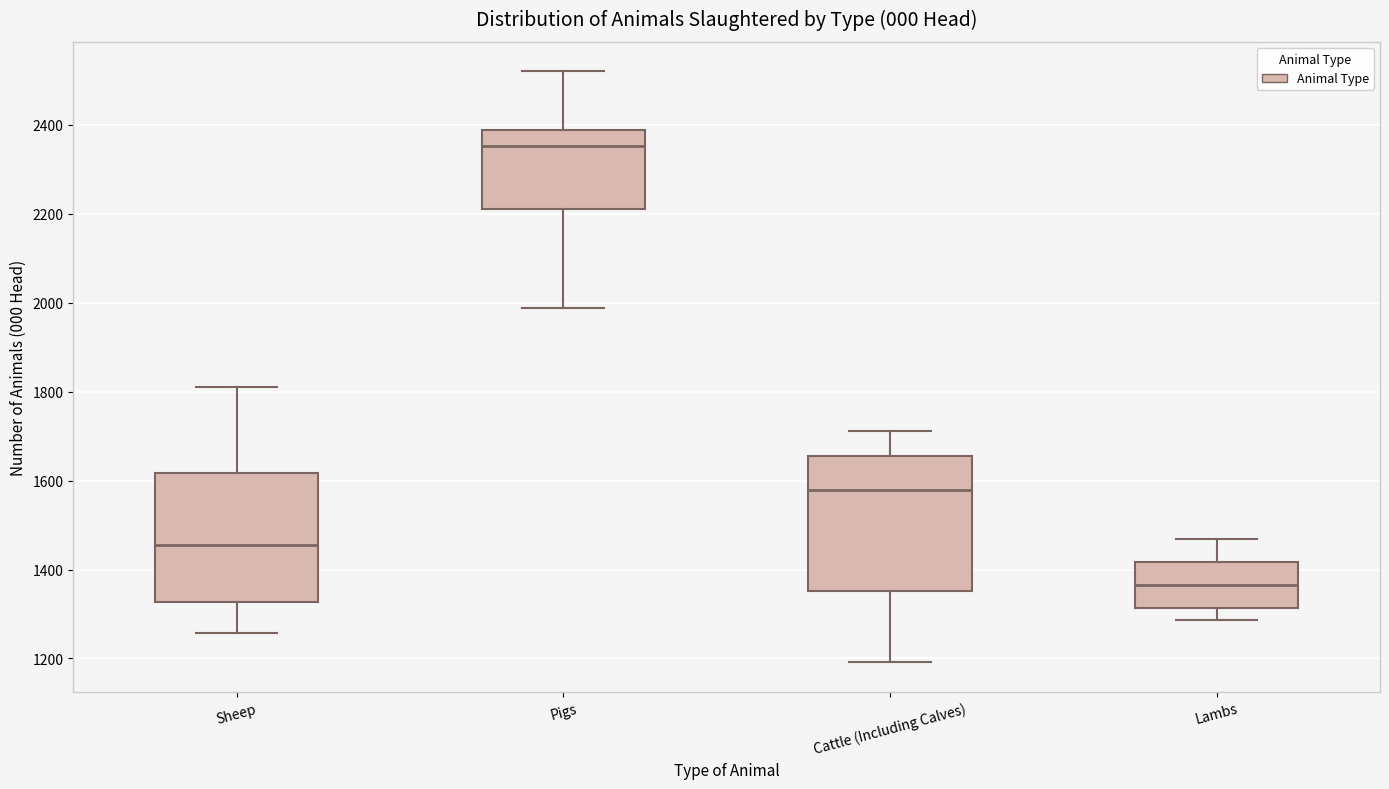

Where does the upper whisker of the box for Pigs end on the y-axis? The values are not printed on the chart, so give them approximately, as read against the axis.

2520